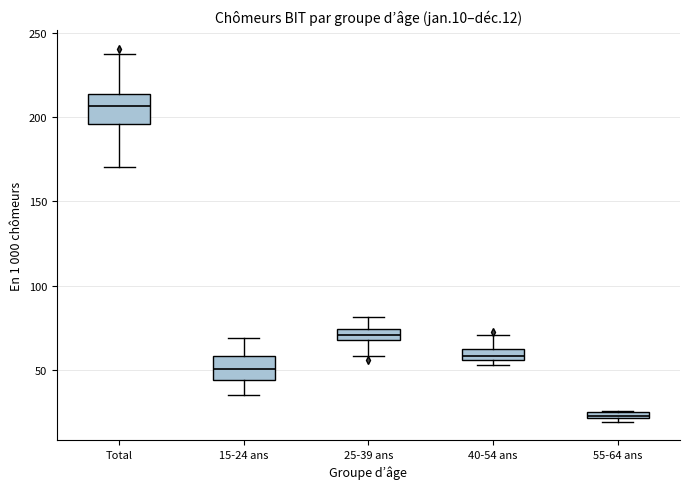

Which box's median line is the highest?

Total